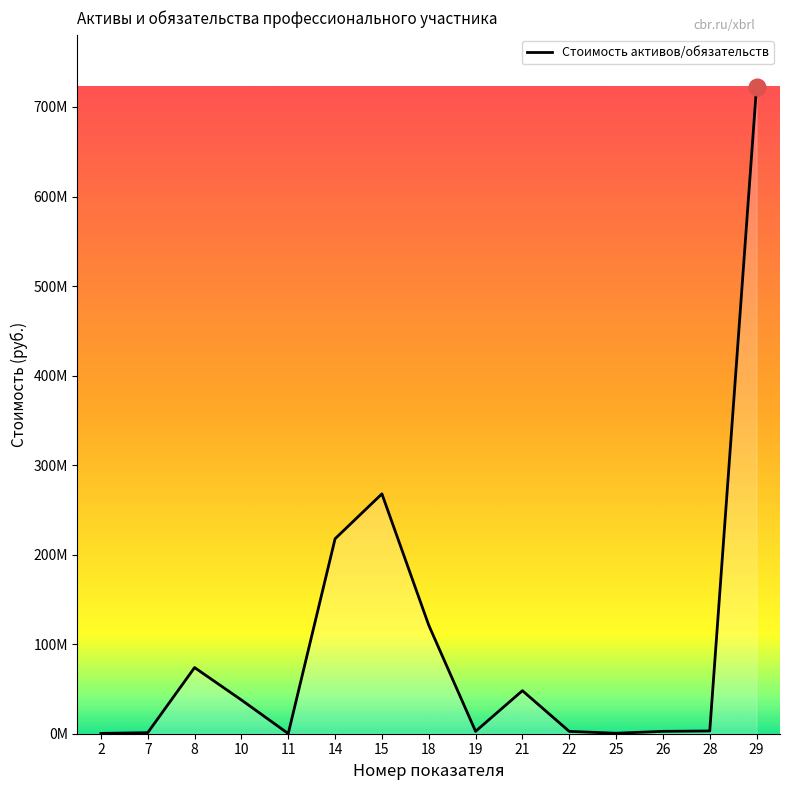

Does the chart have visible grid lines?

No